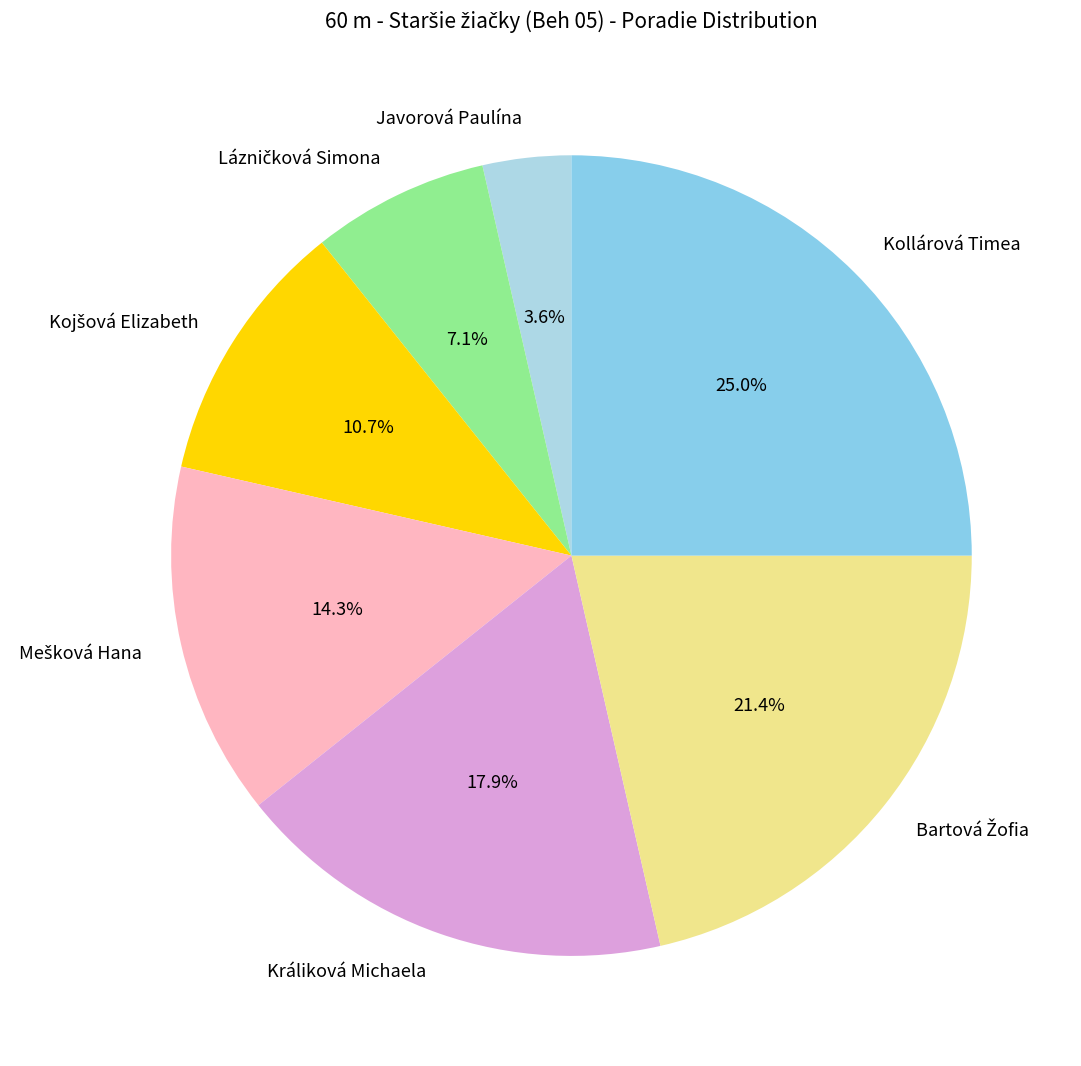

Which slice is the largest?

Kollárová Timea